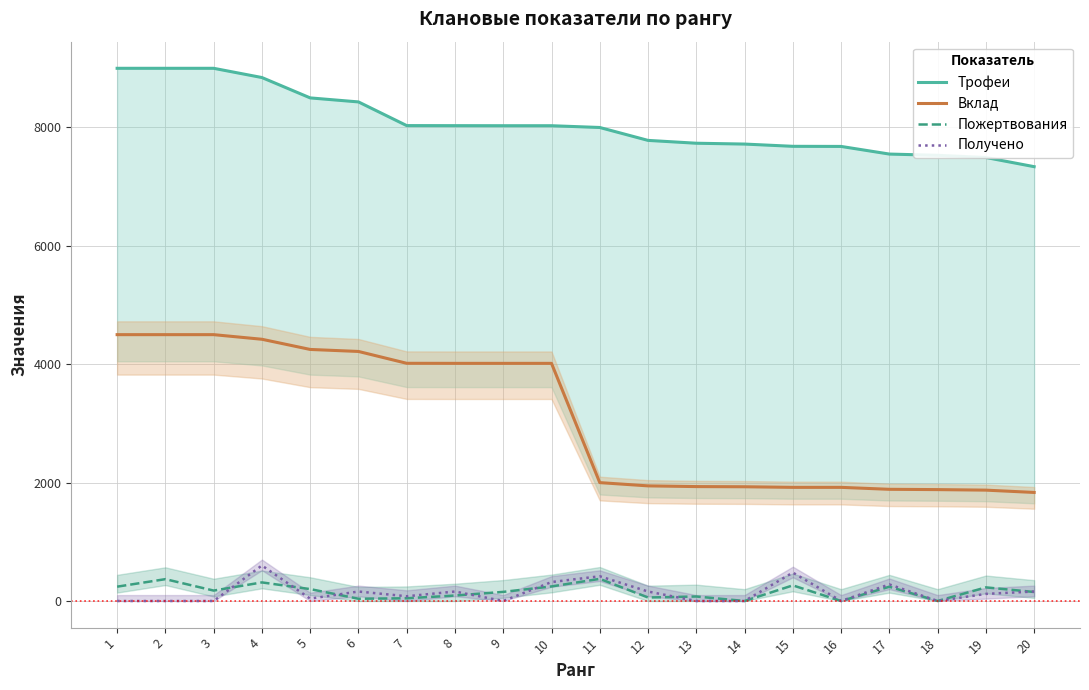

Reading left to right, what are all the values shown in this chart?

Трофеи: 1=9000	2=9000	3=9000	4=8844	5=8500	6=8432	7=8032	8=8031	9=8030	10=8030	11=8000	12=7782	13=7734	14=7720	15=7682	16=7680	17=7551	18=7530	19=7493	20=7338
Вклад: 1=4500	2=4500	3=4500	4=4422	5=4250	6=4216	7=4016	8=4015	9=4015	10=4015	11=2000	12=1945	13=1933	14=1930	15=1920	16=1920	17=1887	18=1882	19=1873	20=1834
Пожертвования: 1=242	2=369	3=176	4=314	5=201	6=38	7=46	8=92	9=154	10=246	11=374	12=59	13=76	14=0	15=264	16=0	17=241	18=0	19=230	20=152
Получено: 1=0	2=0	3=0	4=600	5=40	6=160	7=80	8=160	9=0	10=320	11=418	12=160	13=0	14=0	15=480	16=0	17=280	18=0	19=120	20=160